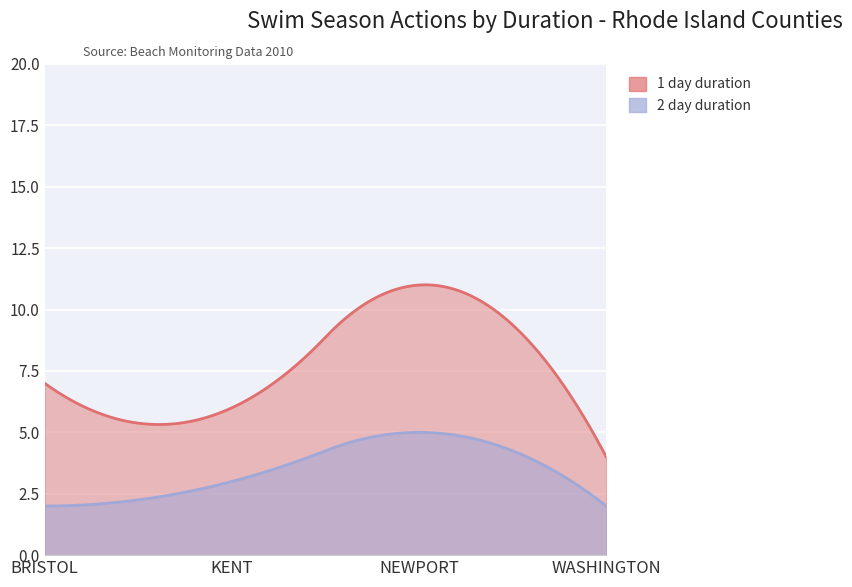

True or false: 1 day duration and 2 day duration intersect in this chart.

False